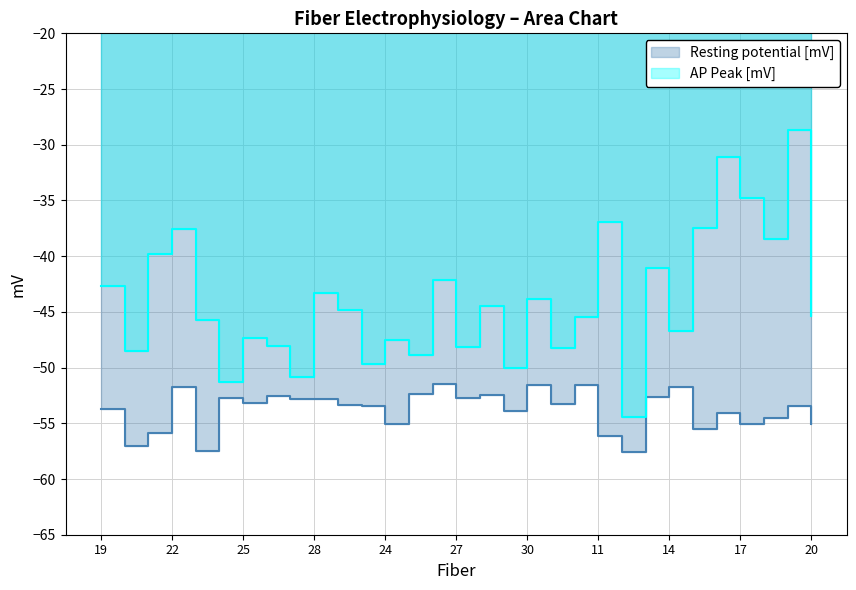

What is the spread (max minus min) of values at 20?

8.5